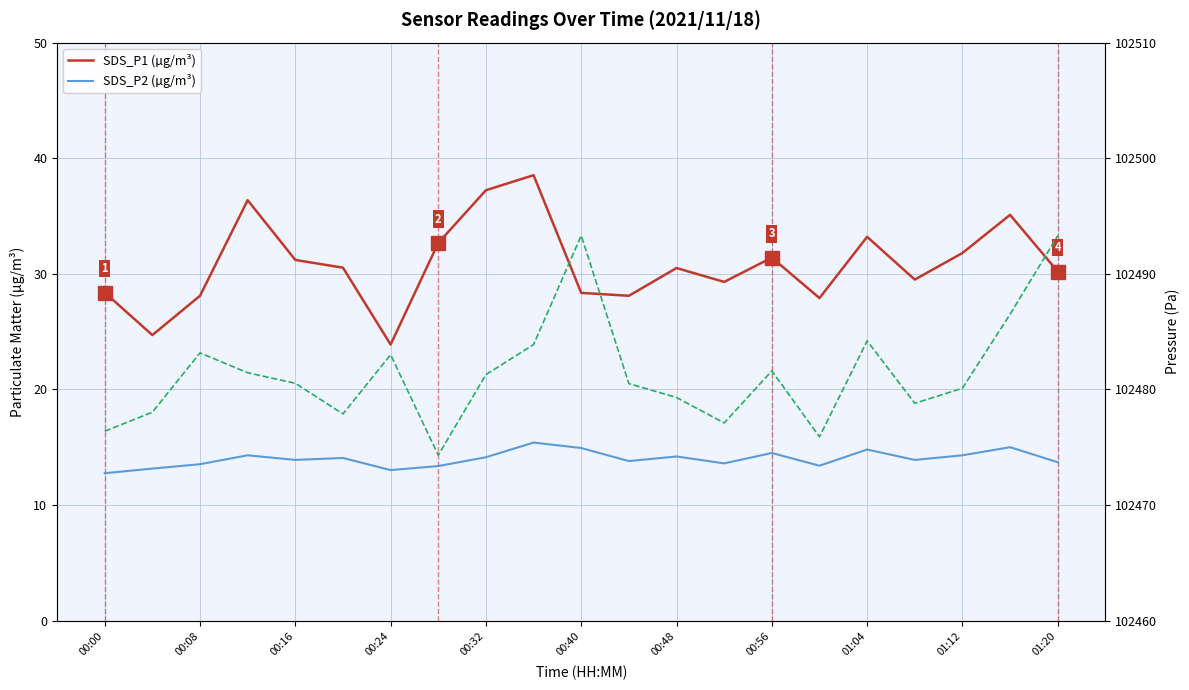

How many values in the SDS_P1 (µg/m³) series exceed 30?

12